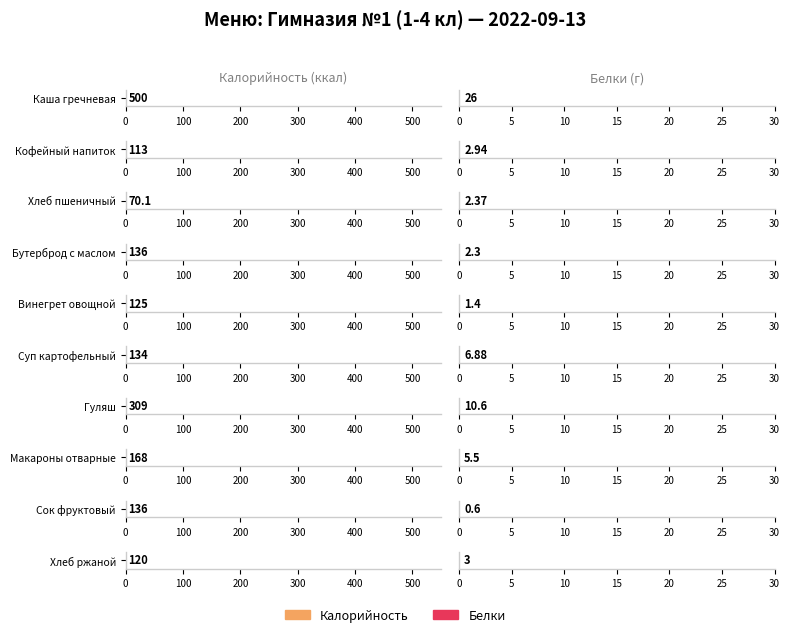

What is the difference between the second highest and second lowest values in the Белки series?

9.2